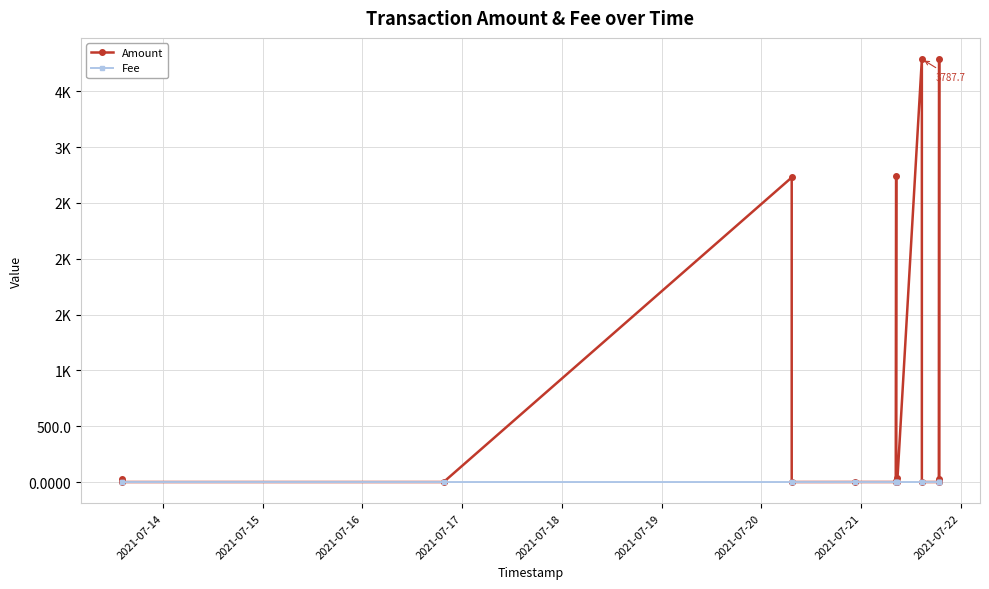

How many values in the Amount series are below 9?

8